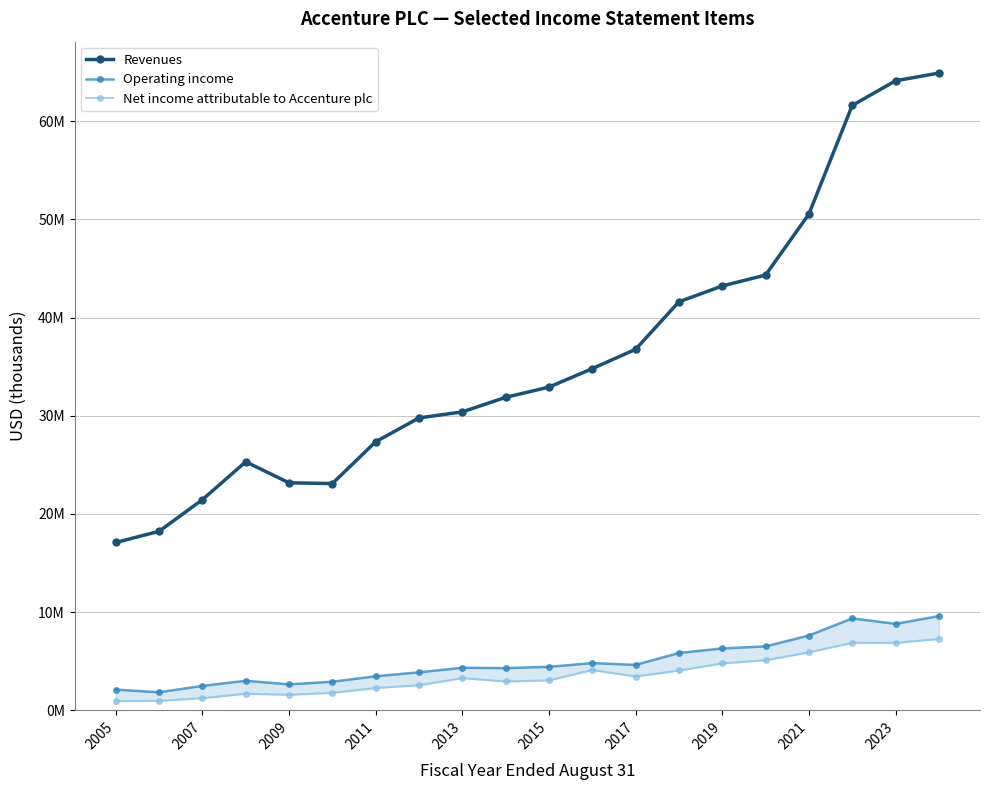

True or false: Operating income and Revenues cross at least once.

False